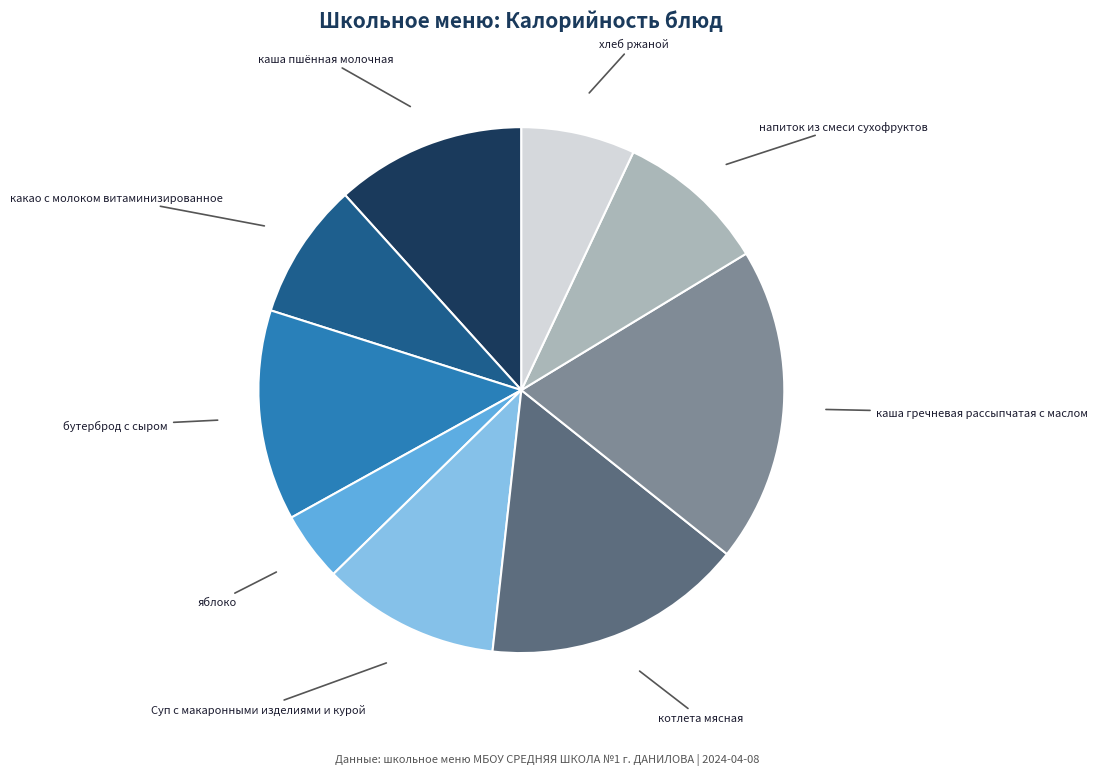

What is the largest slice in the pie chart?

каша гречневая рассыпчатая с маслом